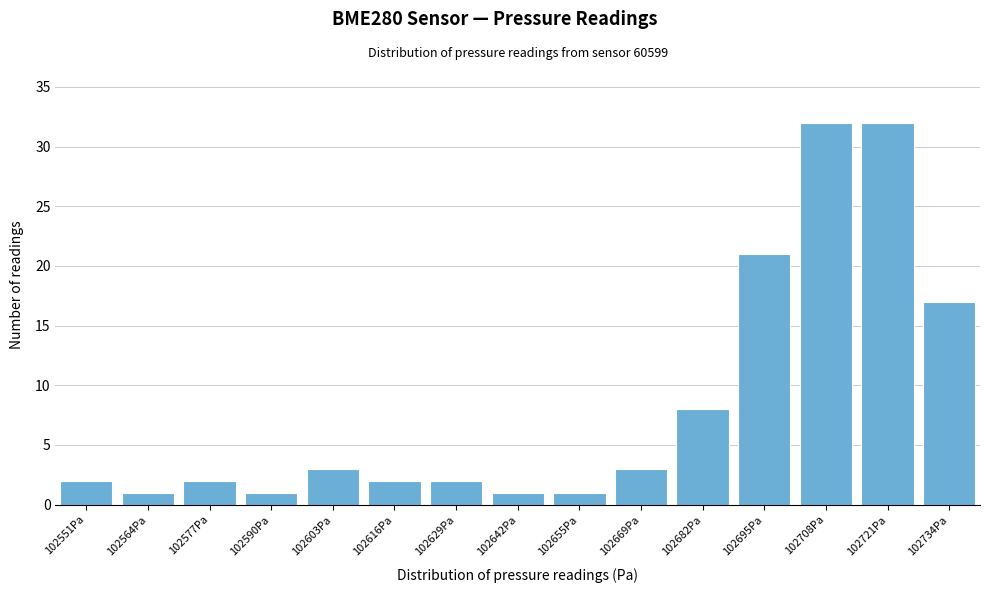

Reading left to right, what are all the values shown in this chart?

102551Pa=2	102564Pa=1	102577Pa=2	102590Pa=1	102603Pa=3	102616Pa=2	102629Pa=2	102642Pa=1	102655Pa=1	102669Pa=3	102682Pa=8	102695Pa=21	102708Pa=32	102721Pa=32	102734Pa=17